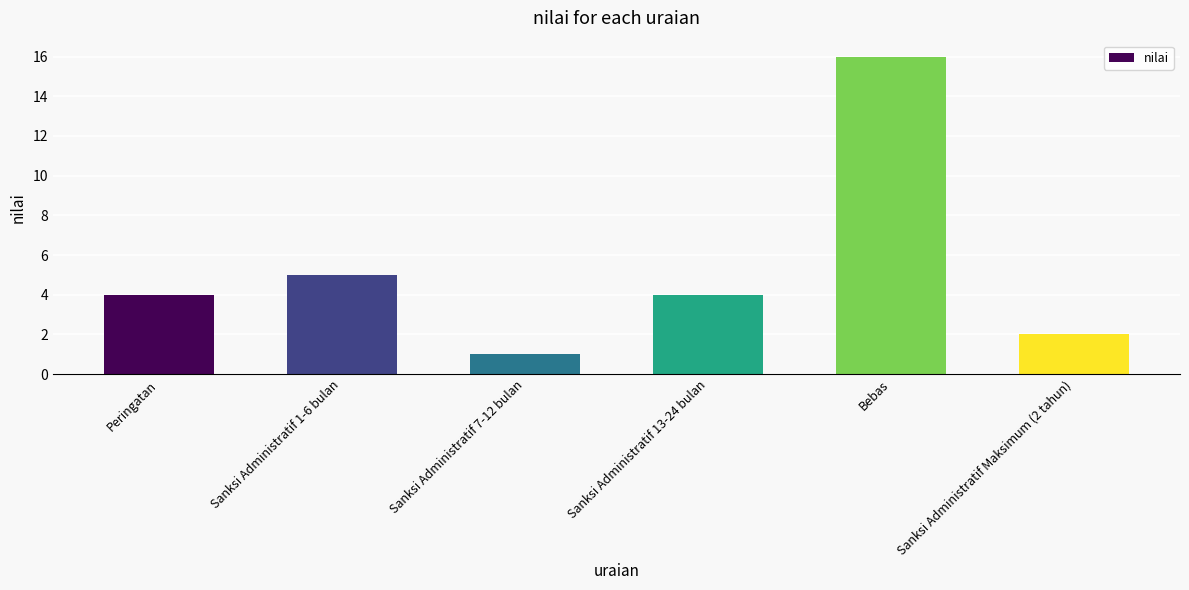

Reading right to left, list all the values displayed in this chart.

2	16	4	1	5	4